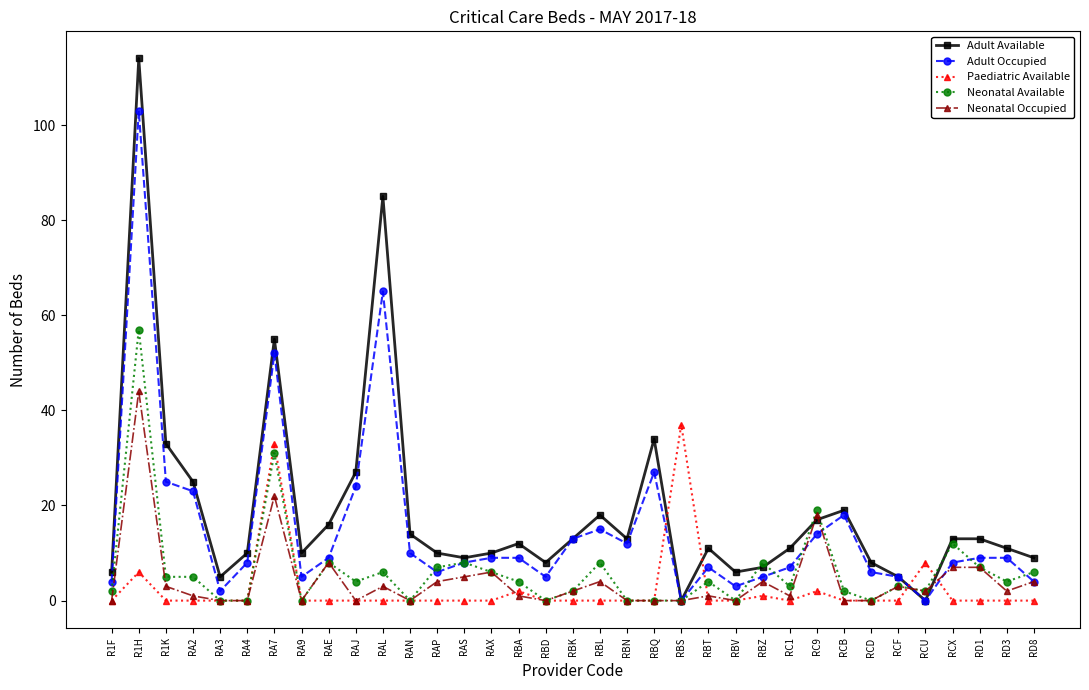

Where does the Adult Occupied series first go above 9?

R1H